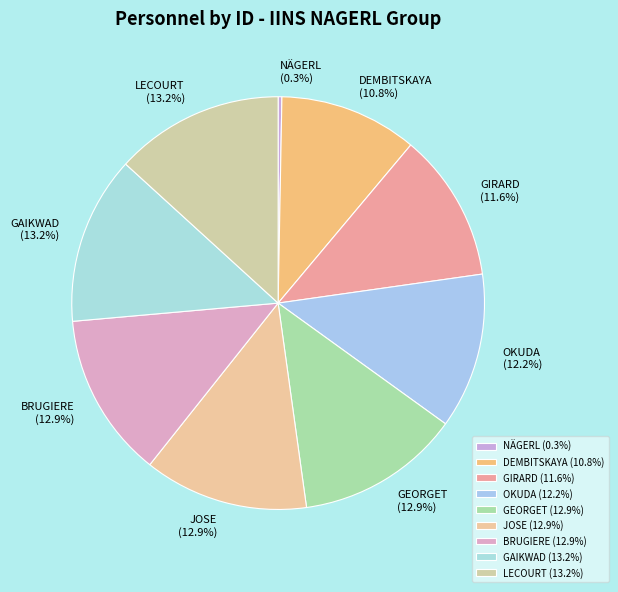

What percentage is NOT represented by JOSE?

87.1%